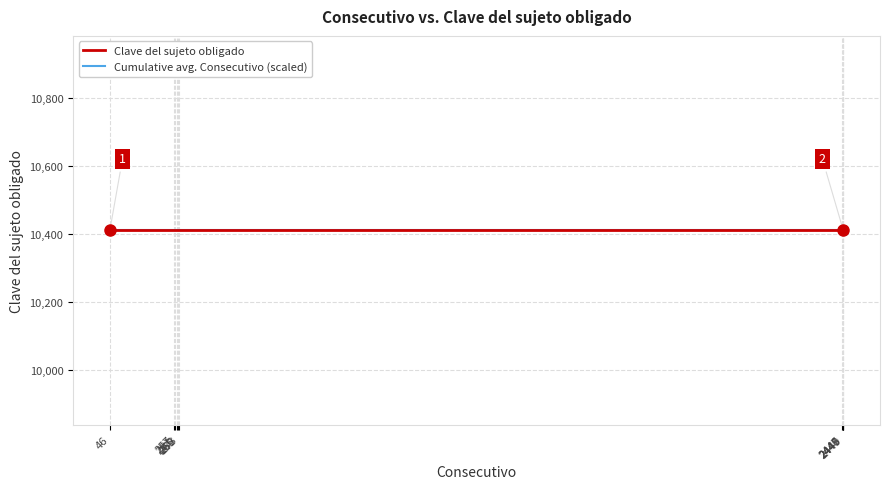

Reading right to left, extract all data points from this chart.

Consecutivo: 2449=2449	2448=2448	2447=2447	2446=2446	273=273	269=269	265=265	261=261	257=257	46=46
Clave del sujeto obligado: 2449=10410	2448=10410	2447=10410	2446=10410	273=10410	269=10410	265=10410	261=10410	257=10410	46=10410